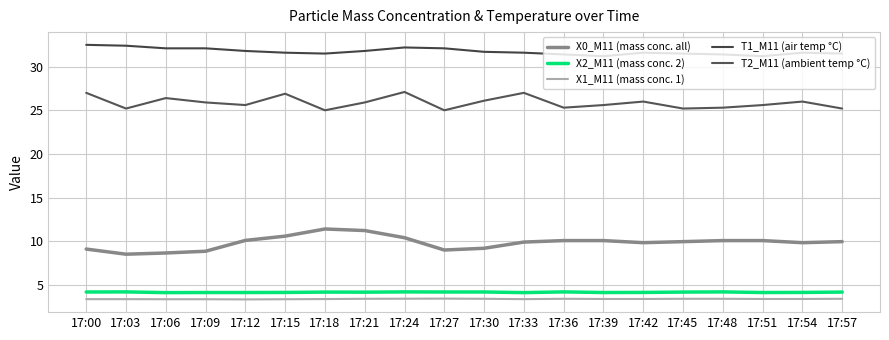

True or false: X1_M11 (mass conc. 1) and X2_M11 (mass conc. 2) intersect in this chart.

False